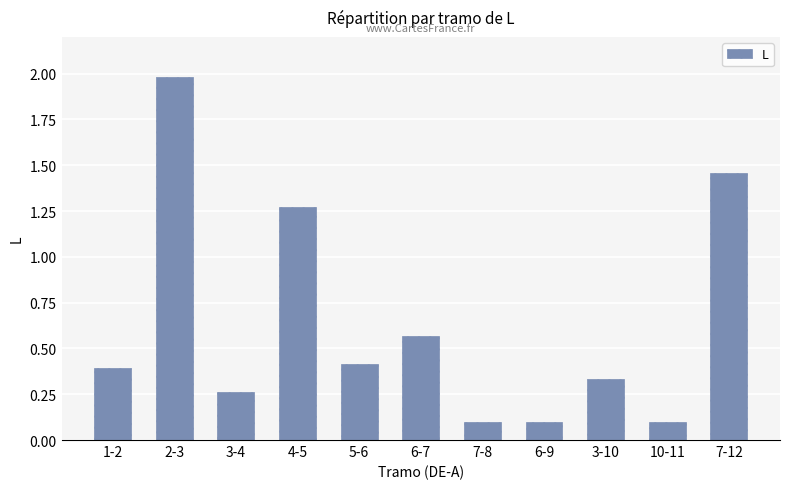

What is the greatest value displayed?

2.0